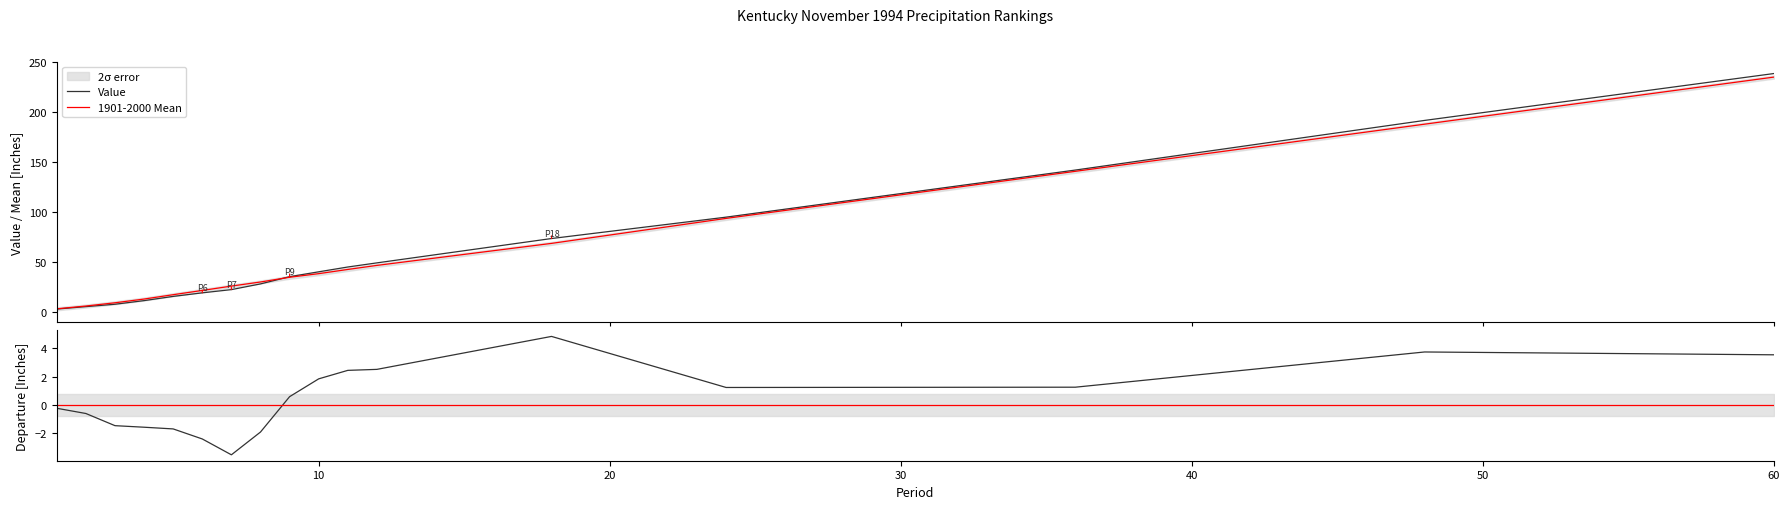

What is the highest value of the Value series?

238.5